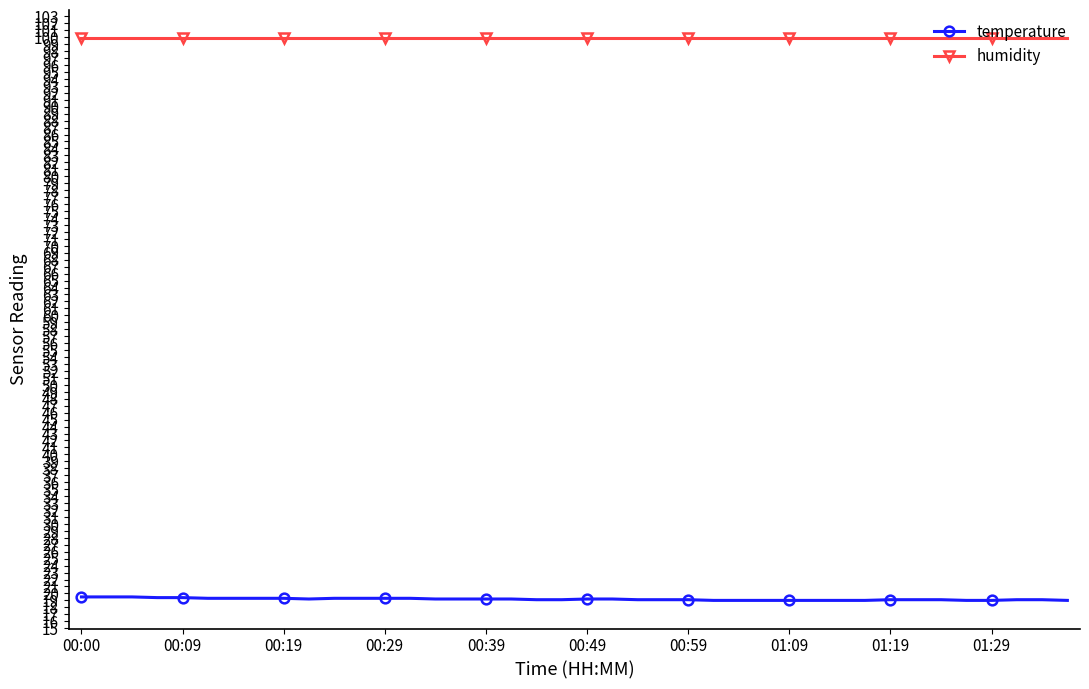

What is the average value of the humidity series?

99.9